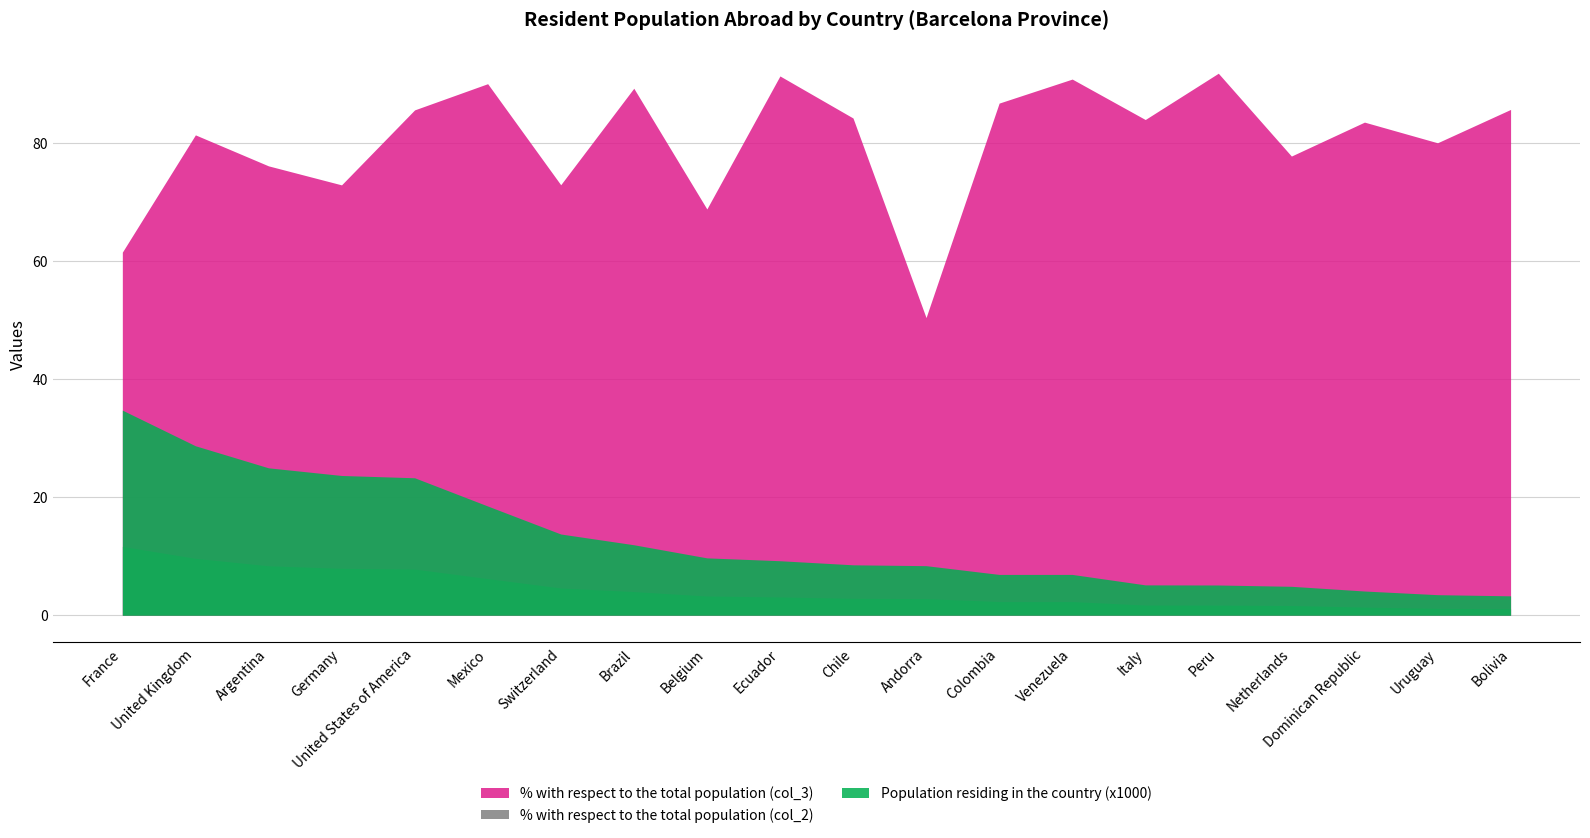

What is the value of the % with respect to the total population (col_2) point at the 8th from the left?

4.0